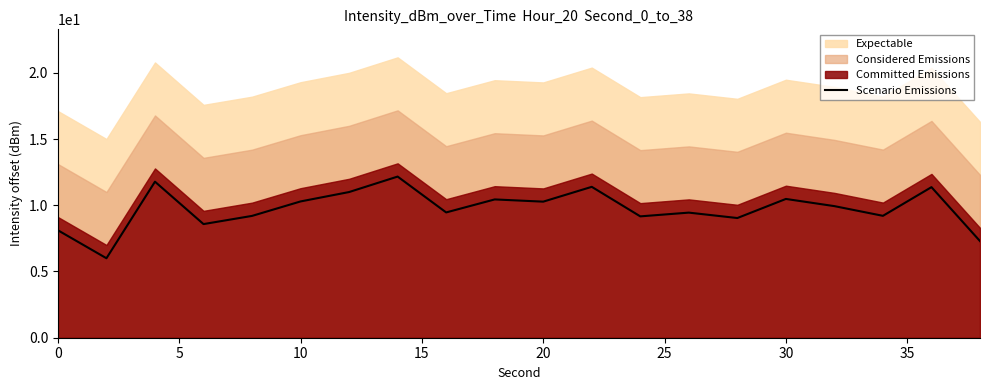

What is the maximum value for Scenario Emissions?

12.2